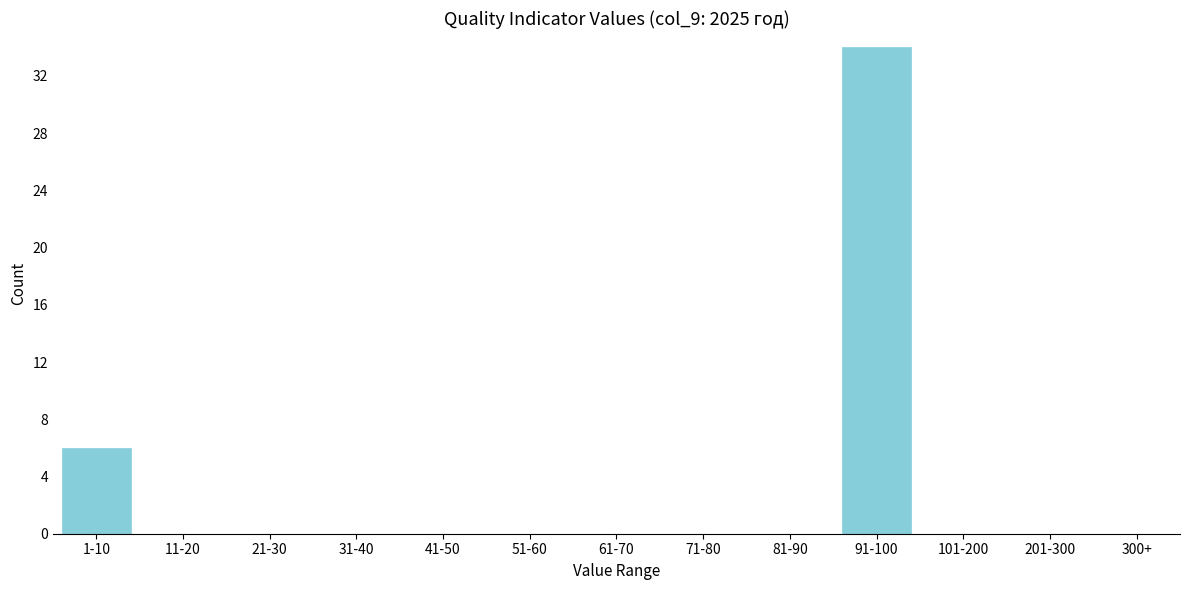

Reading left to right, what are all the values shown in this chart?

1-10=6	11-20=0	21-30=0	31-40=0	41-50=0	51-60=0	61-70=0	71-80=0	81-90=0	91-100=34